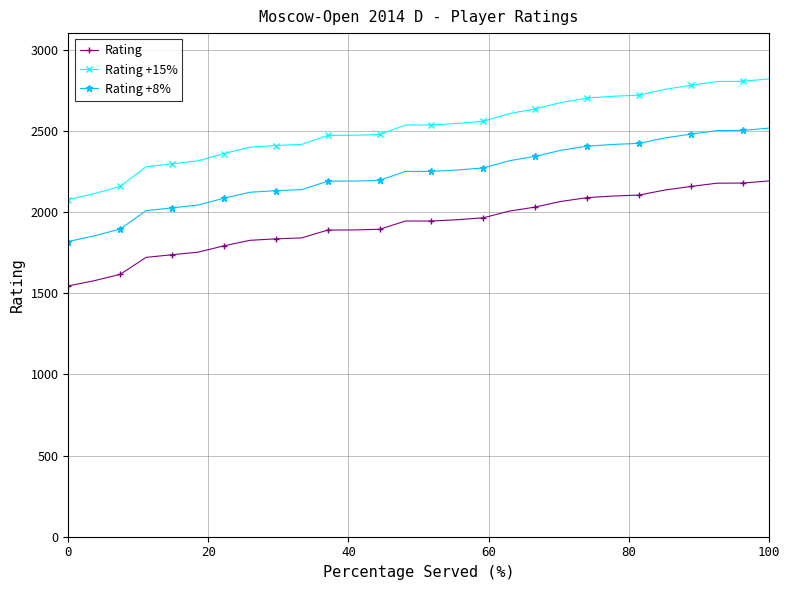

Does the chart display data point markers on the line(s)?

Yes